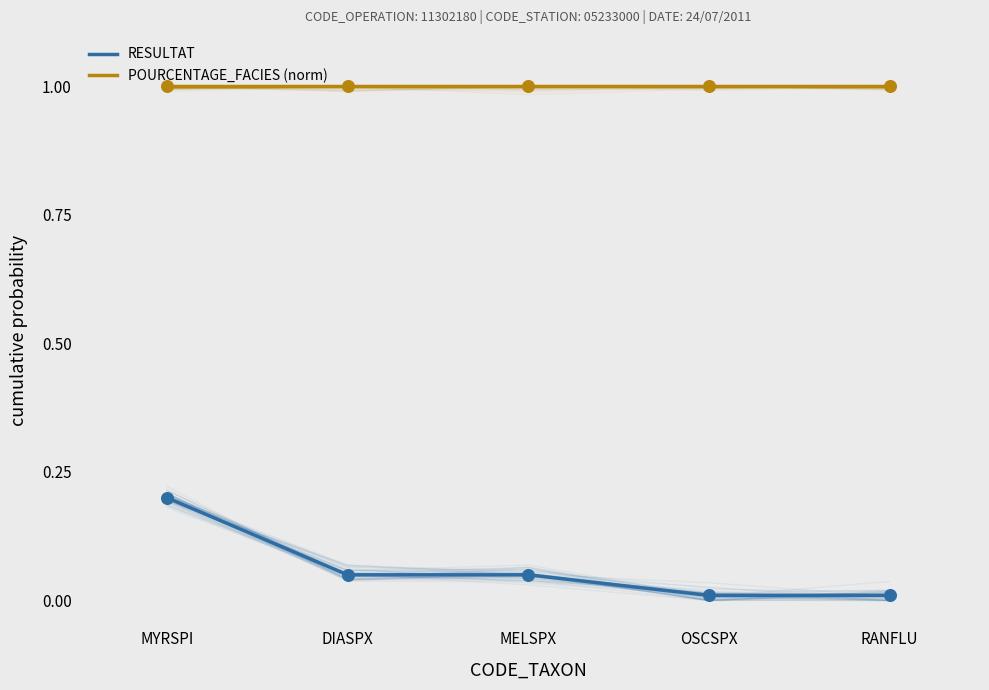

At how many categories does at least one series exceed 0?

5